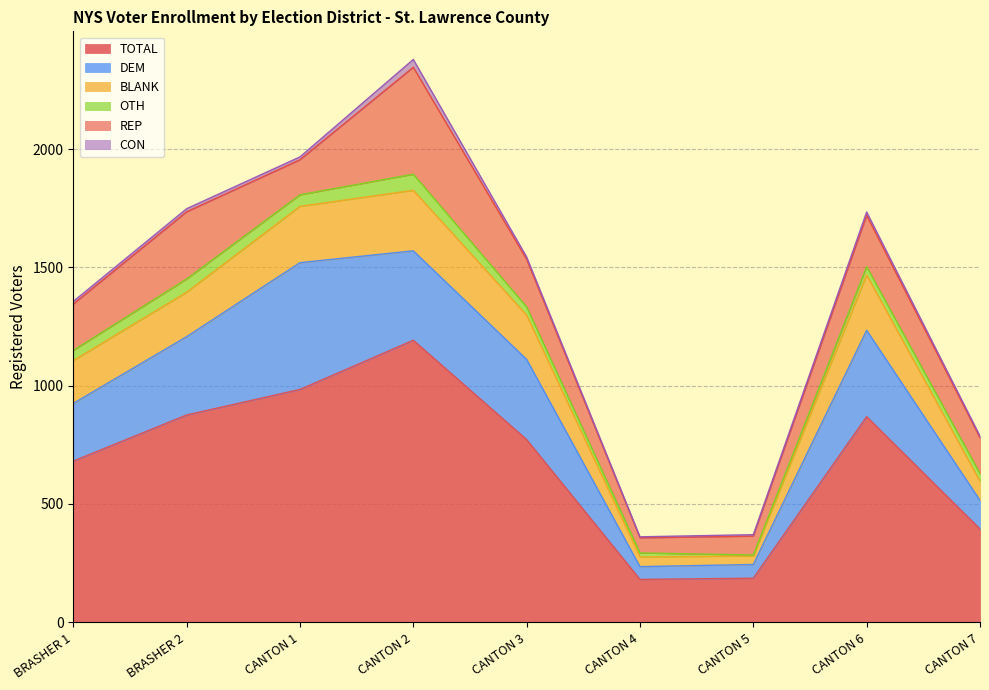

What is the total value across all series at CANTON 3?

1544